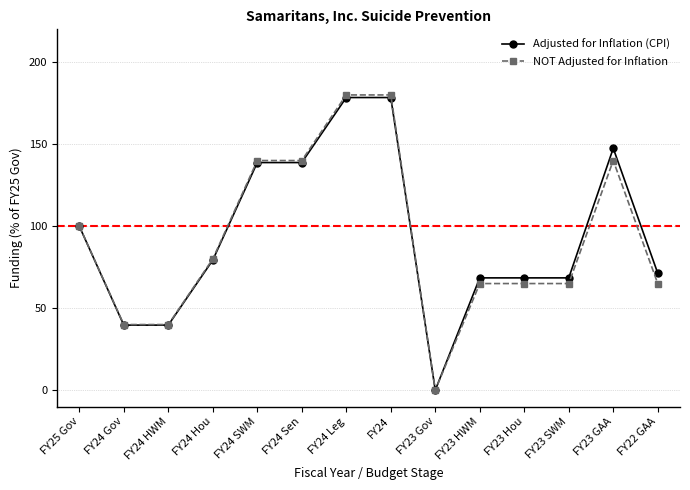

At how many categories does at least one series exceed 87?

6